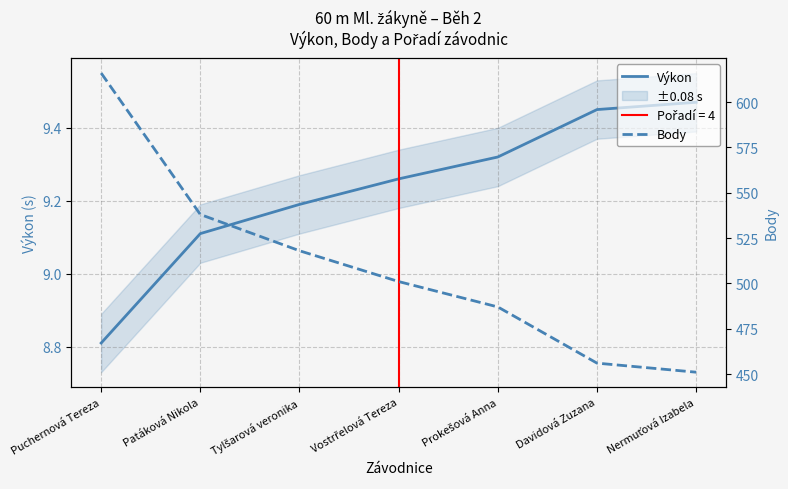

At which label does Výkon reach its minimum?

Puchernová Tereza